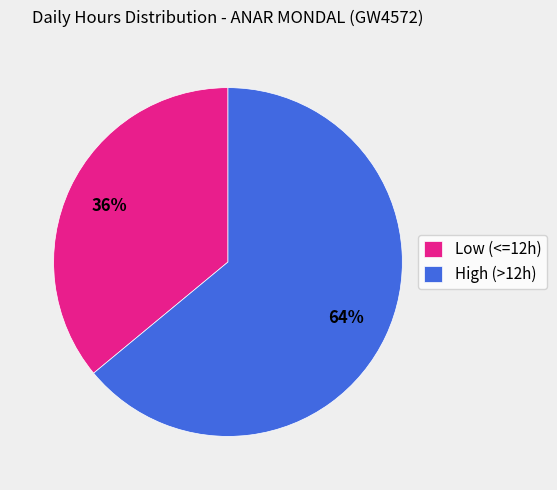

To the nearest percent, what percentage of the pie is Low (<=12h)?

36%